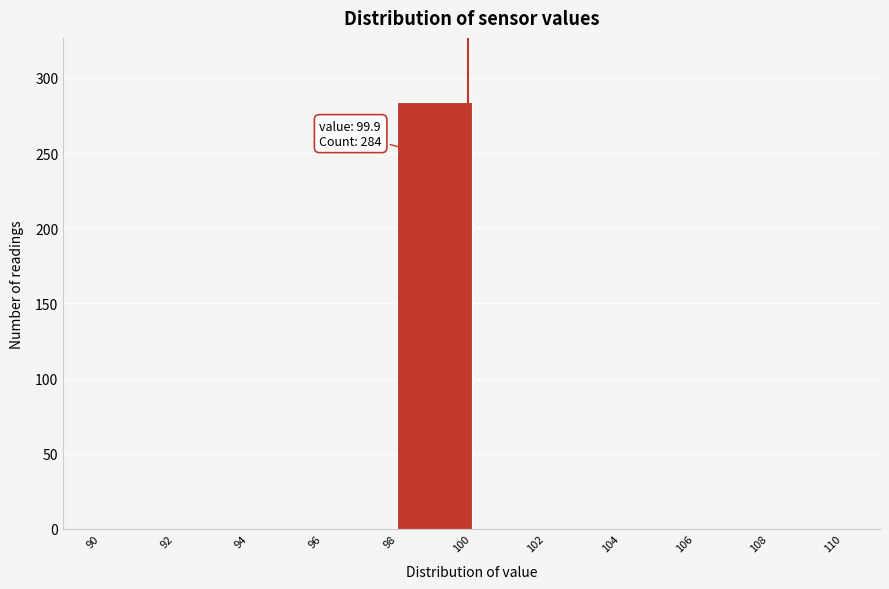

Over which range of the x-axis is the bar tallest?

98 to 100